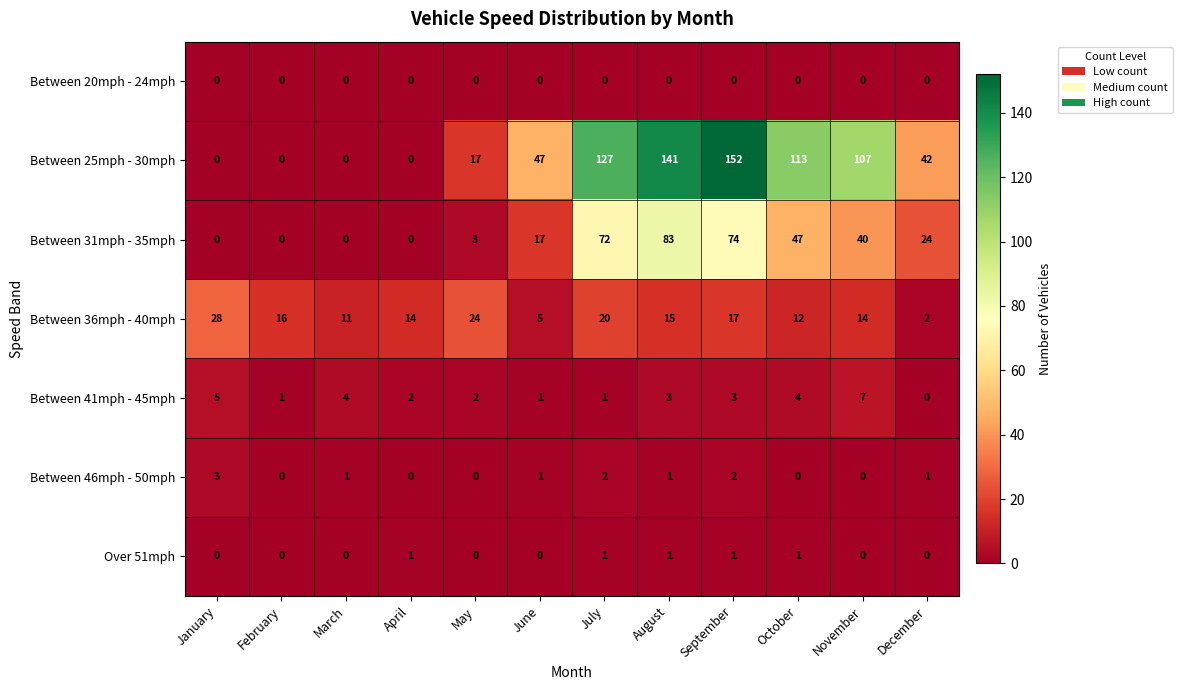

Is it true that Between 20mph - 24mph equals 0 at November?

True